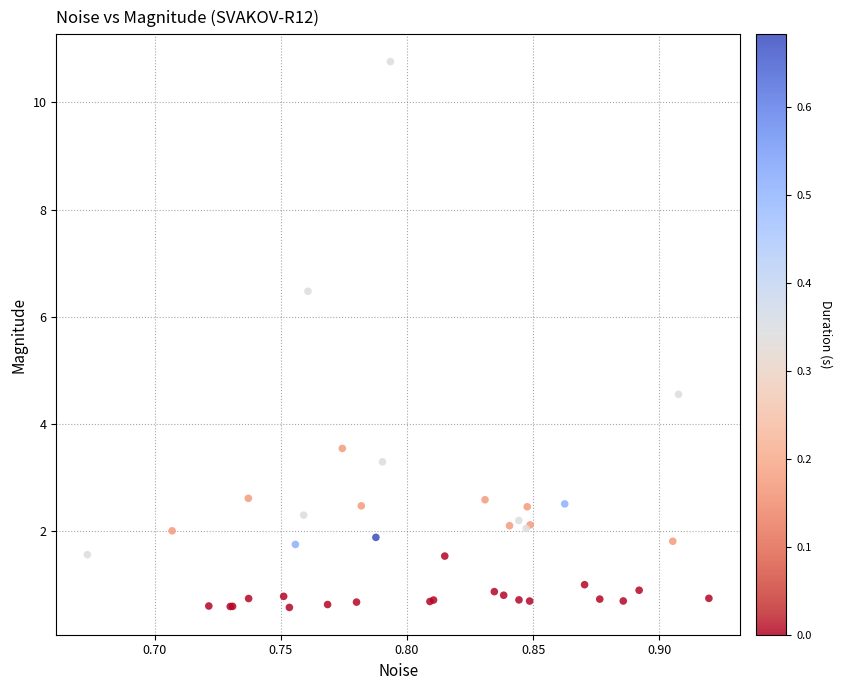

What Y value in the scatter plot is closest to 5?

4.6